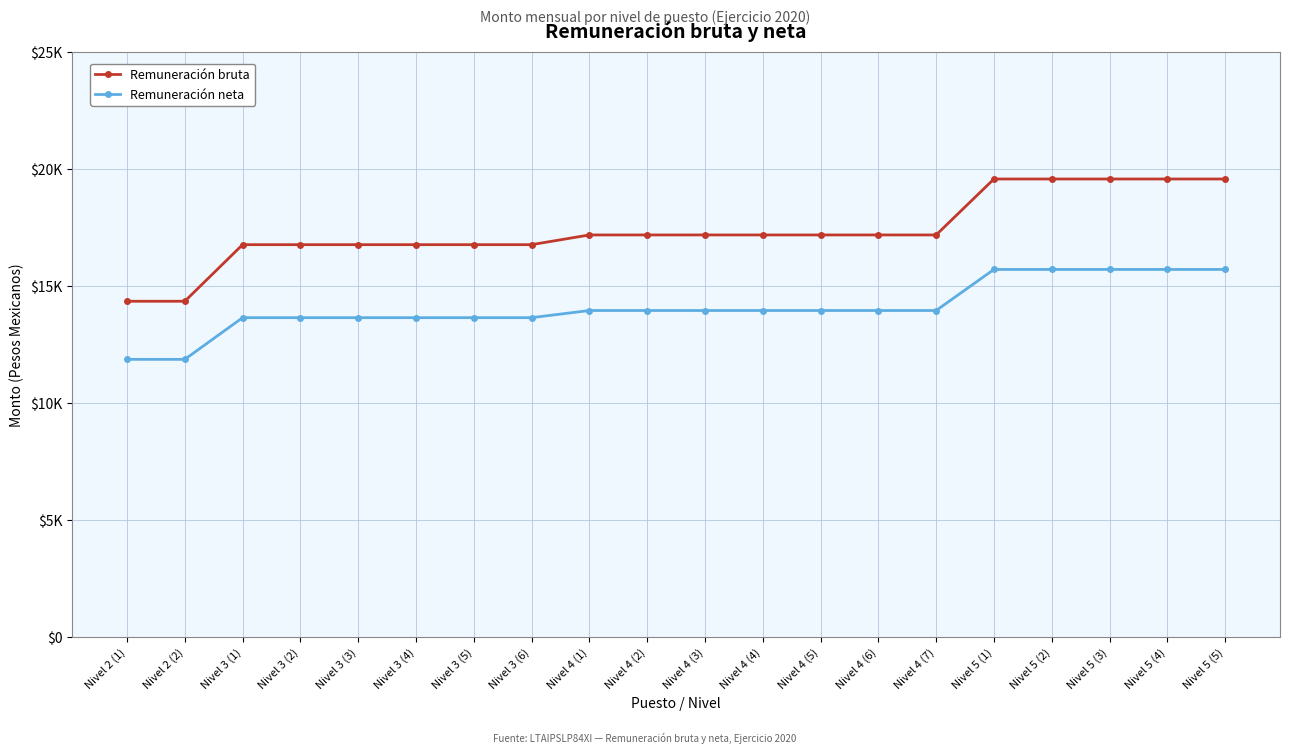

What are all the series names shown in the legend?

Remuneración bruta, Remuneración neta